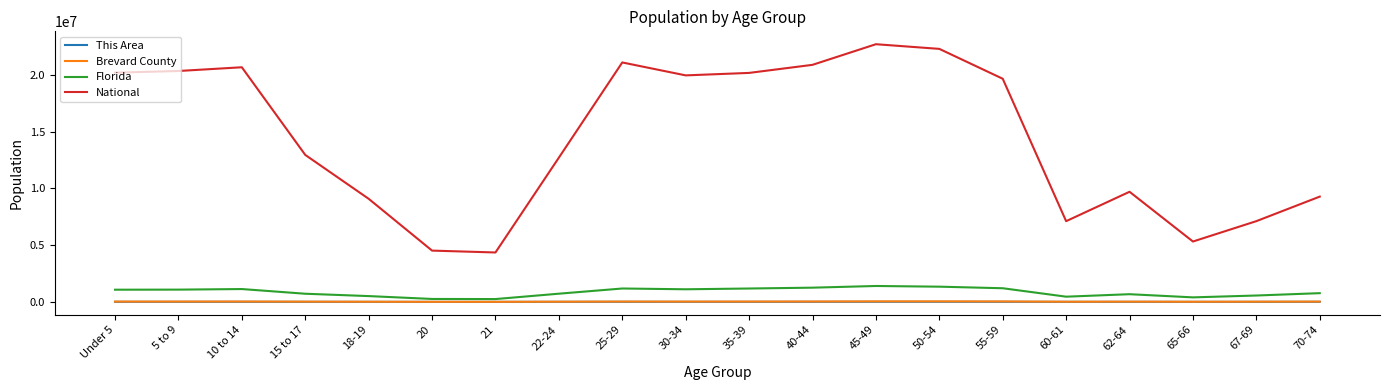

The value of Florida at 22-24 is 722126. True or false?

True